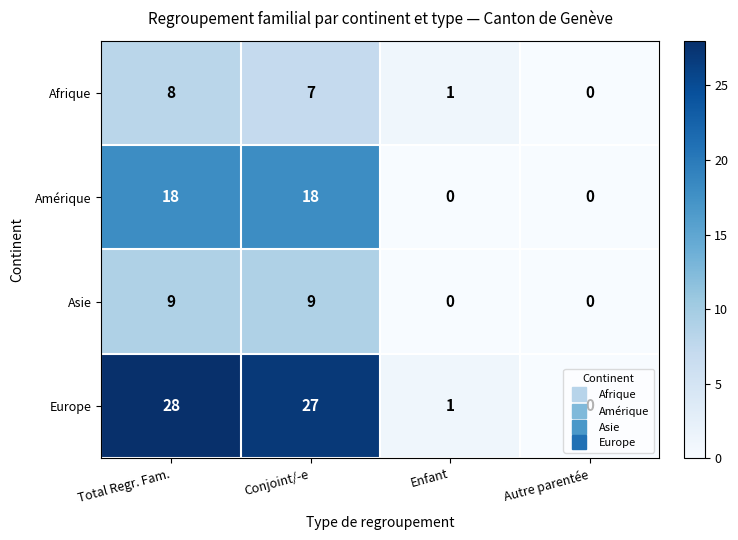

Which series changed the most between Conjoint/-e and Enfant?

Europe